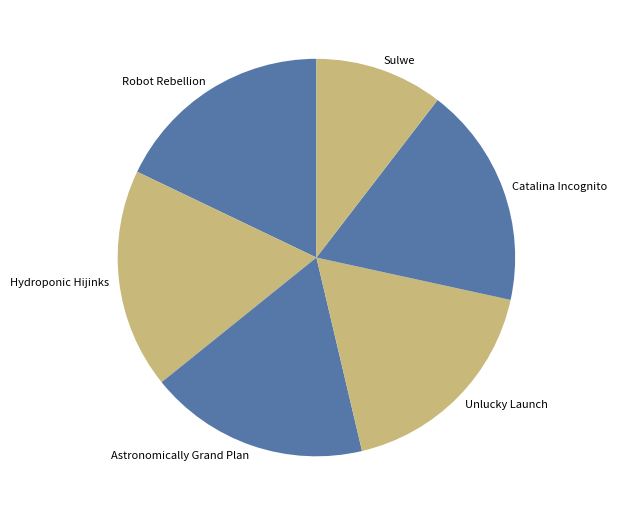

Is the sum of Catalina Incognito and Astronomically Grand Plan greater than half?

No